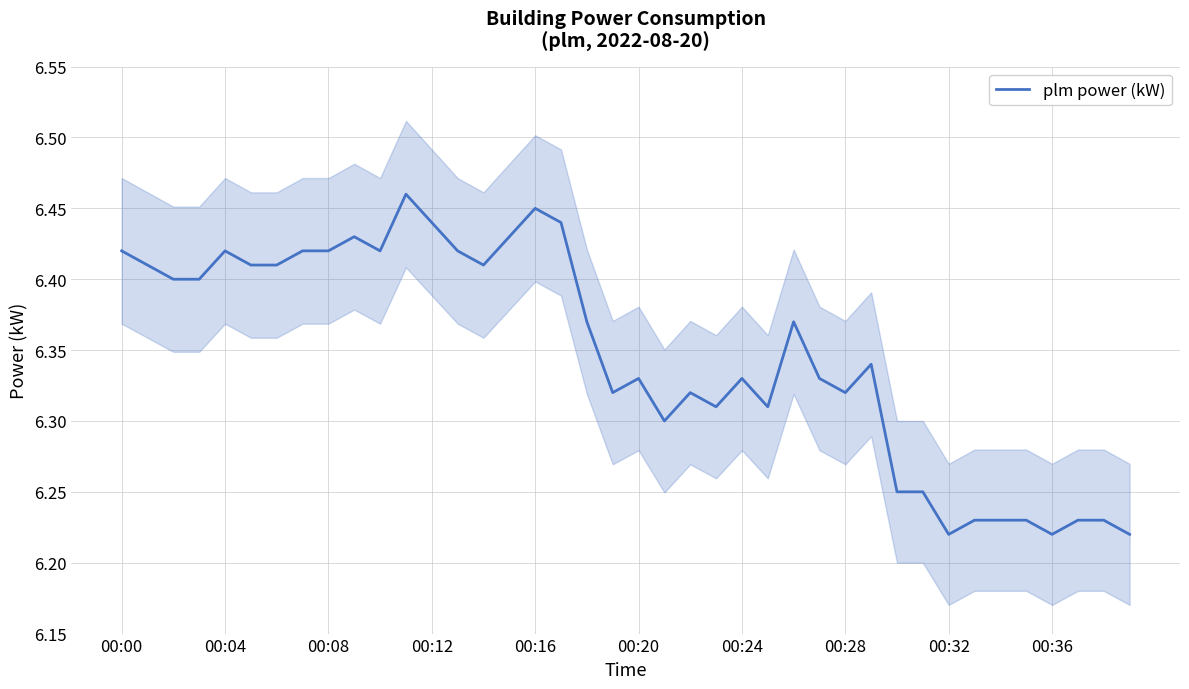

The plm power (kW) series shows 2.7 at 00:28. True or false?

False